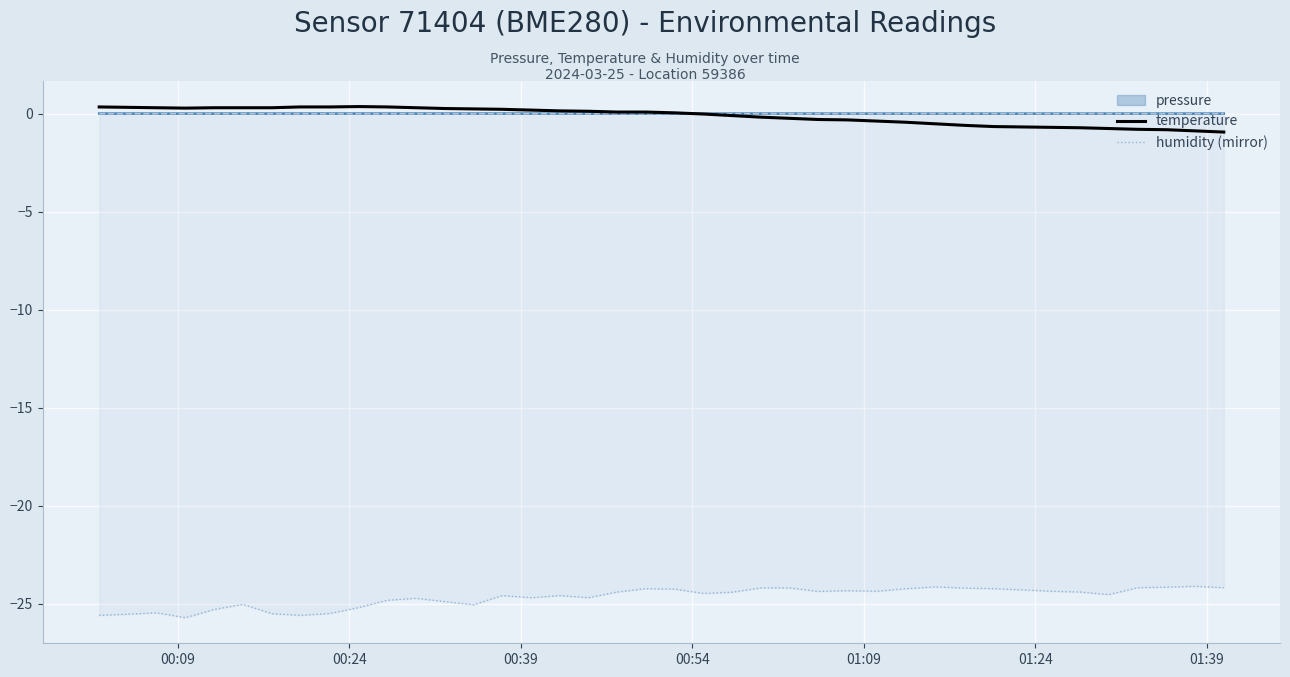

True or false: temperature and humidity (mirror) intersect in this chart.

False